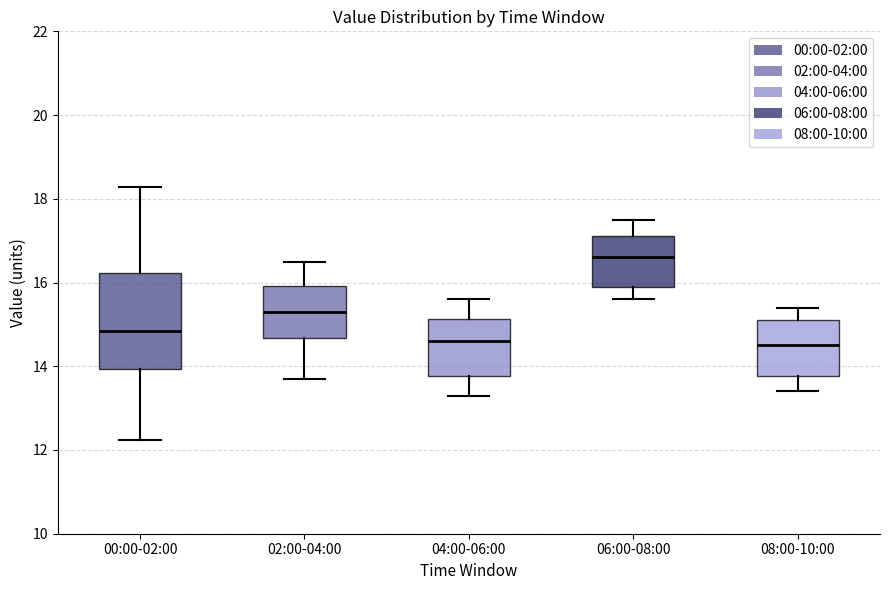

Where does the lower whisker of the box for 00:00-02:00 end on the y-axis? The values are not printed on the chart, so give them approximately, as read against the axis.

12.2